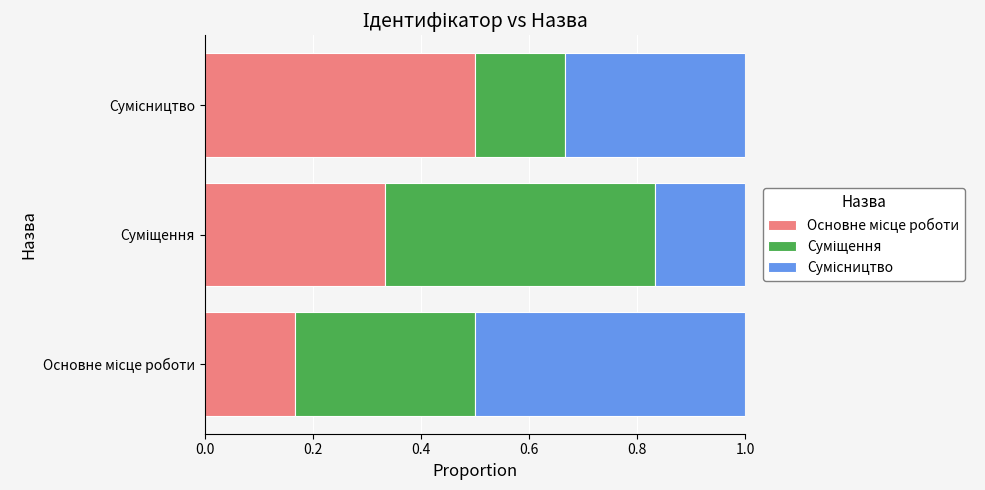

What are all the series names shown in the legend?

Основне місце роботи, Суміщення, Сумісництво